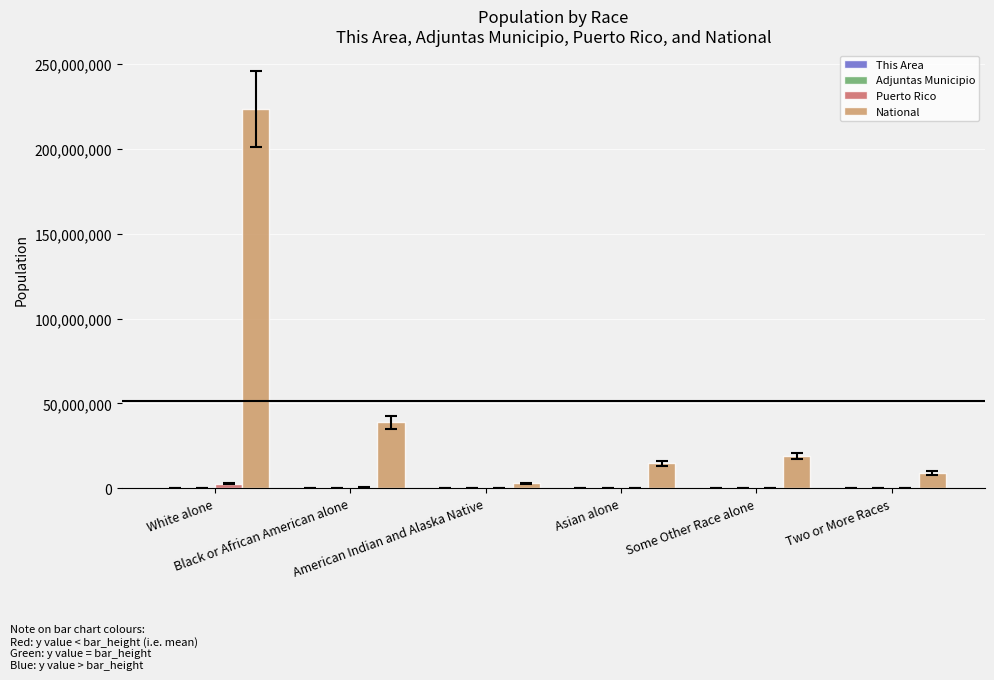

How many categories are shown in the chart?

6